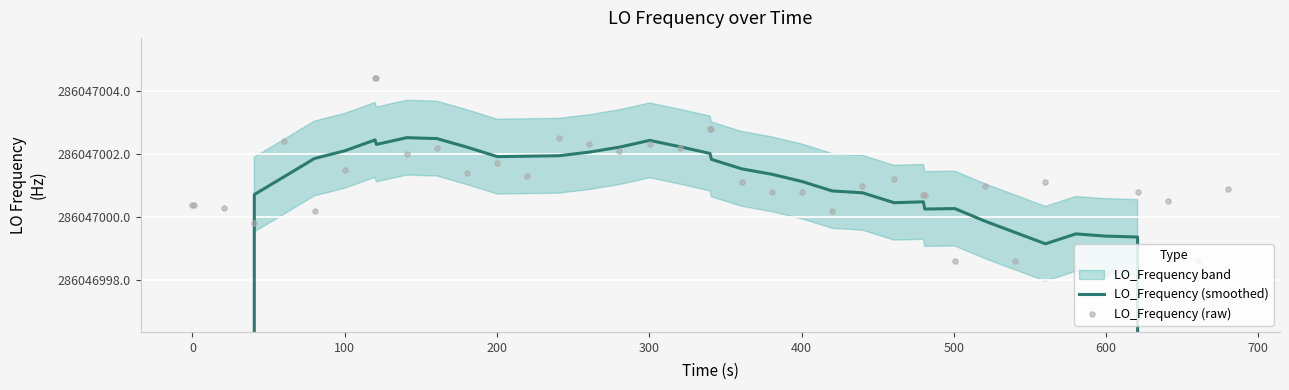

Which series has the largest Y range (max minus min)?

LO_Frequency (smoothed)